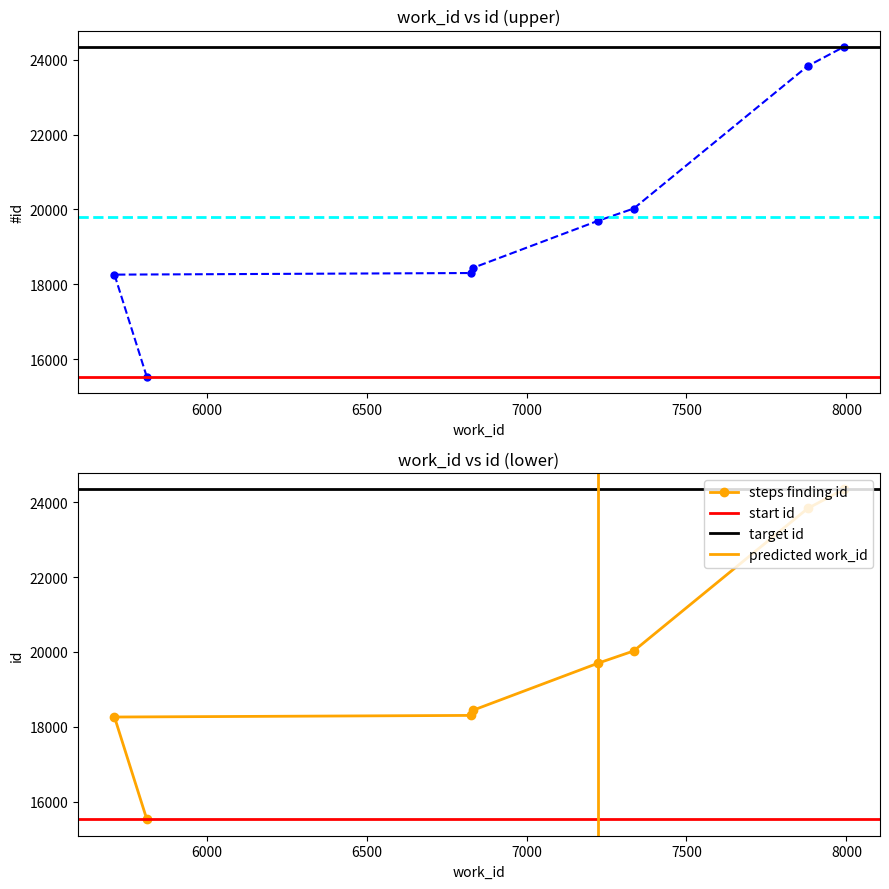

What is the average value?

19804